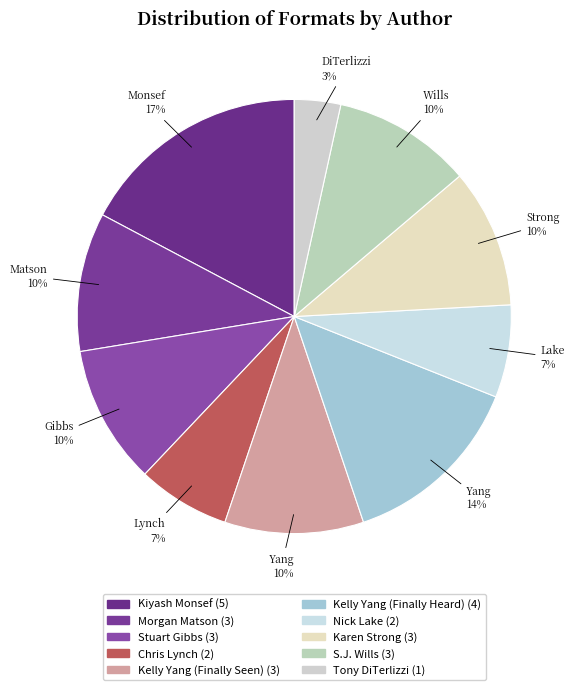

To the nearest percent, what is the difference between the largest and smallest slice percentages?

14%